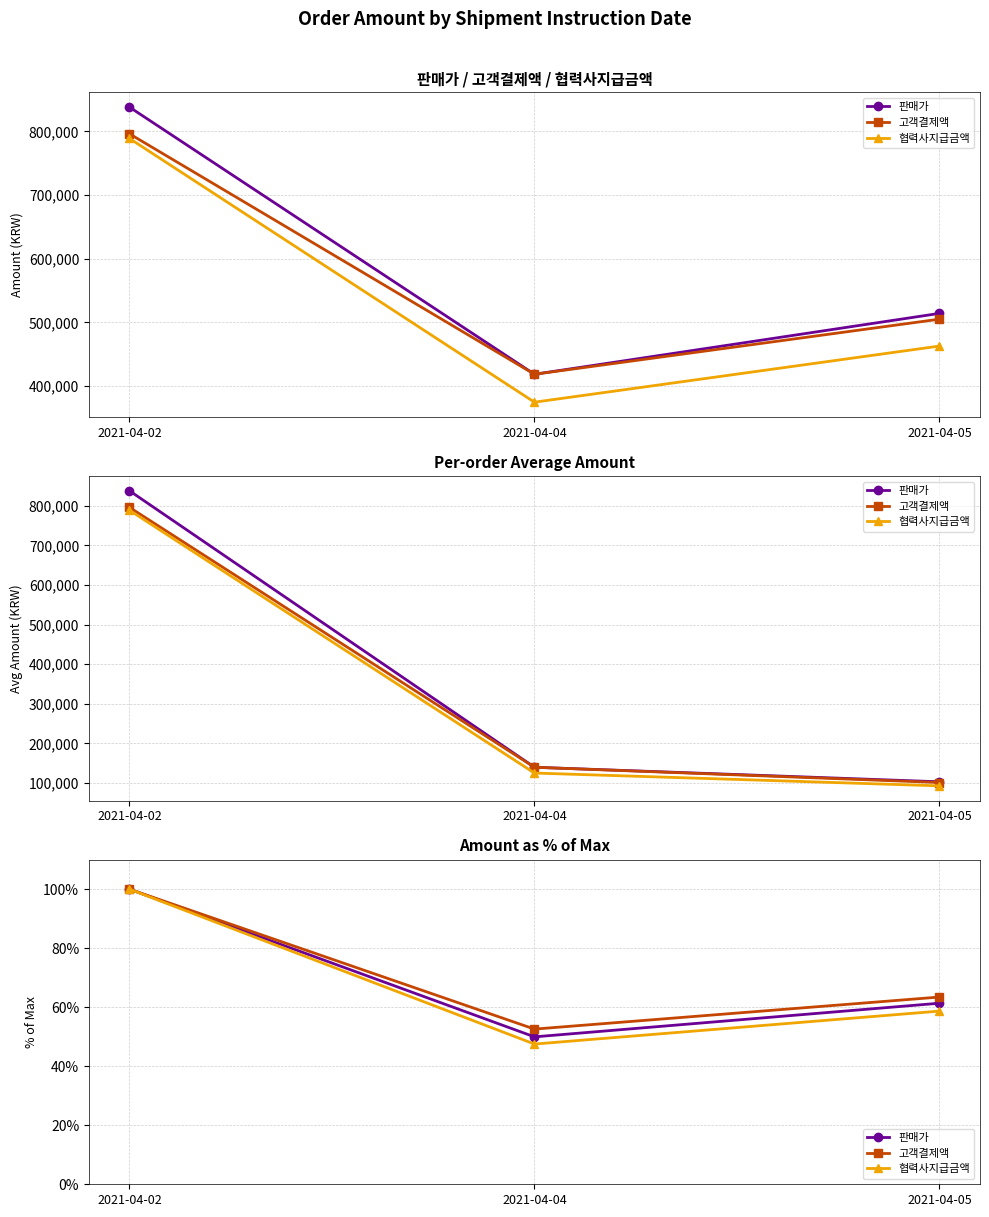

At how many categories does at least one series exceed 68?

1